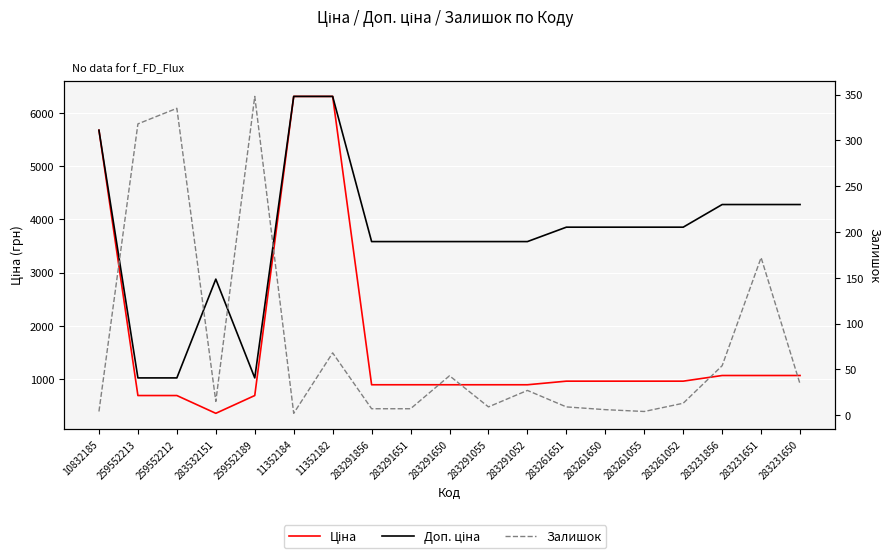

What is the approximate value of Доп. ціна at 283261052?

3854.0